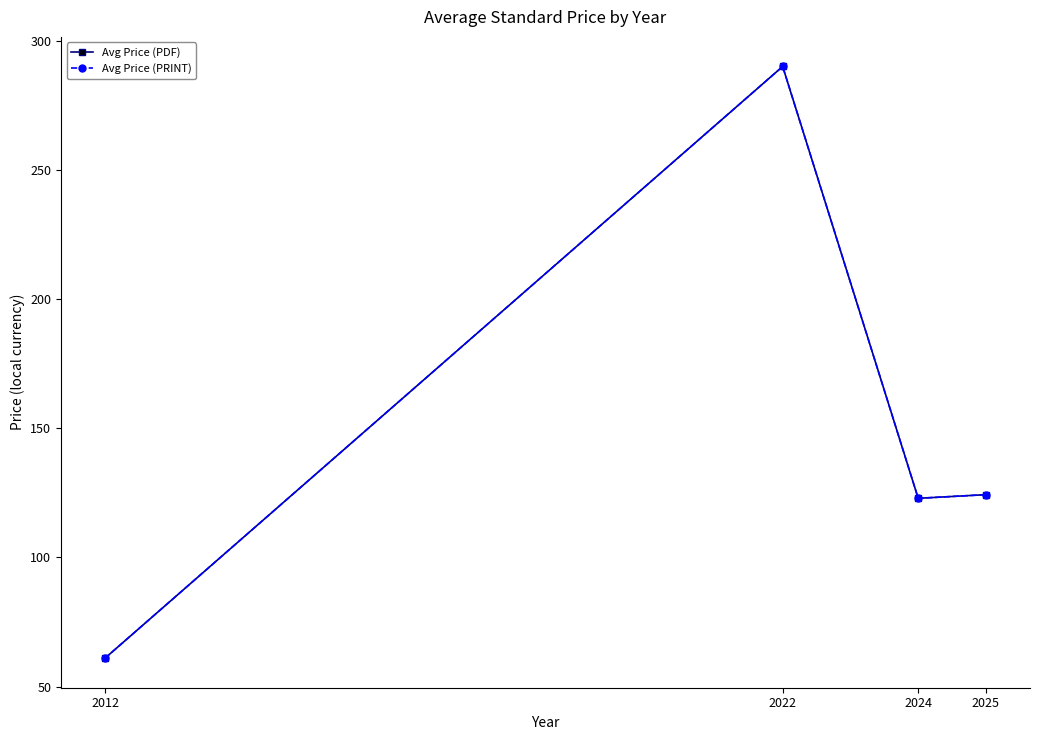

Between 2025 and 2012, which is larger?

2025